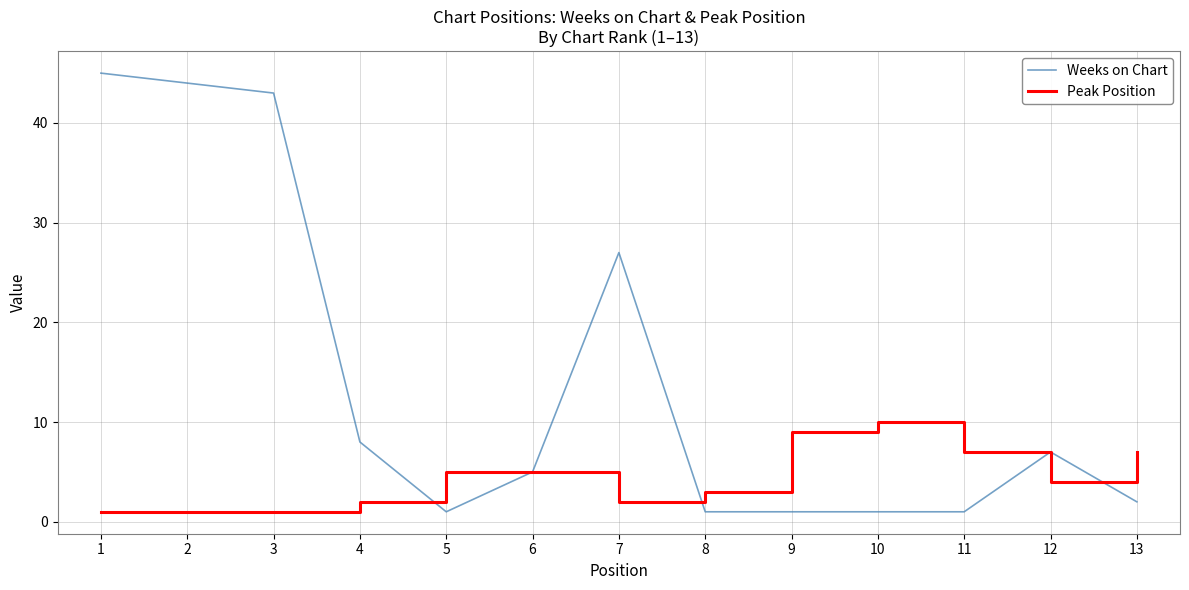

Which series has the largest total across all categories?

Weeks on Chart